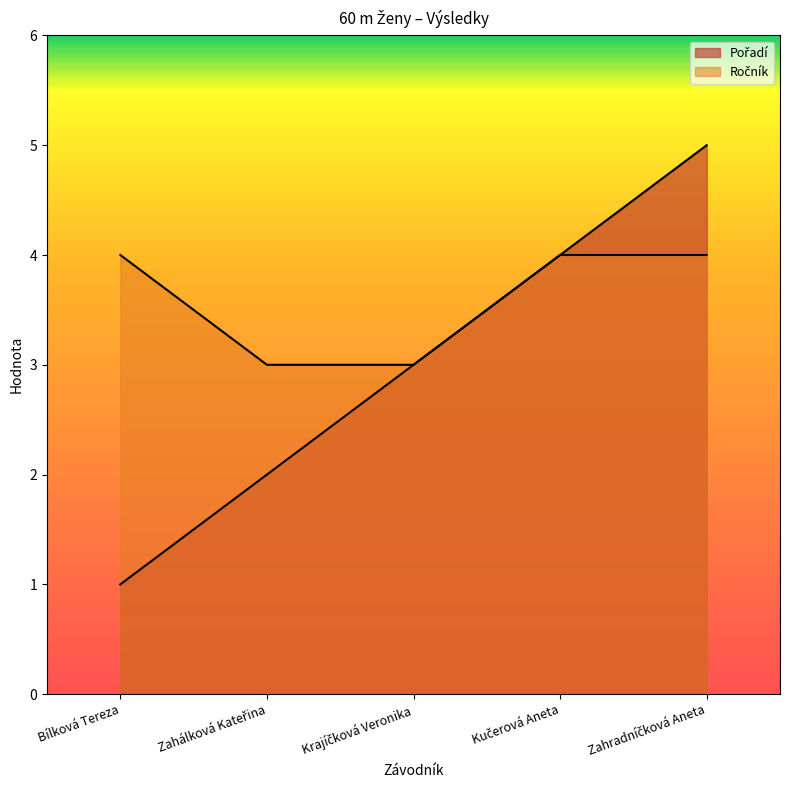

How many Ročník values are between 3 and 4?

5